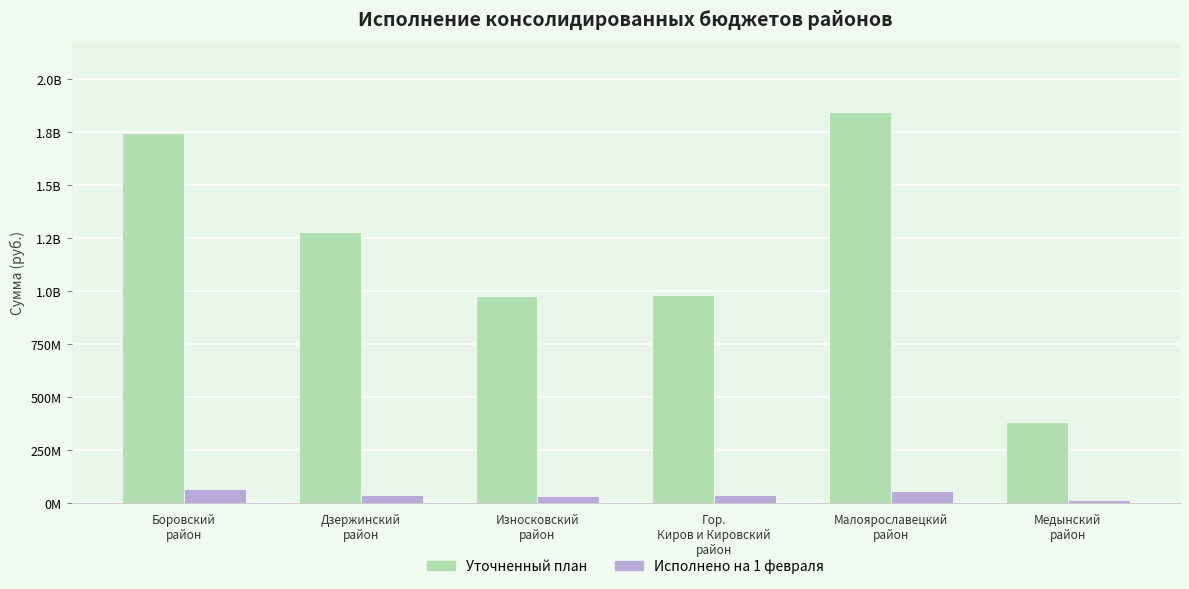

Reading left to right, list all the values displayed in this chart.

Уточненный план: 1745000179.0	1277187023.0	974835265.0	981796557.0	1843485830.0	384045556.6
Исполнено на 1 февраля: 64933095.2	37013795.6	33174954.1	36583131.0	58452229.6	14040106.5